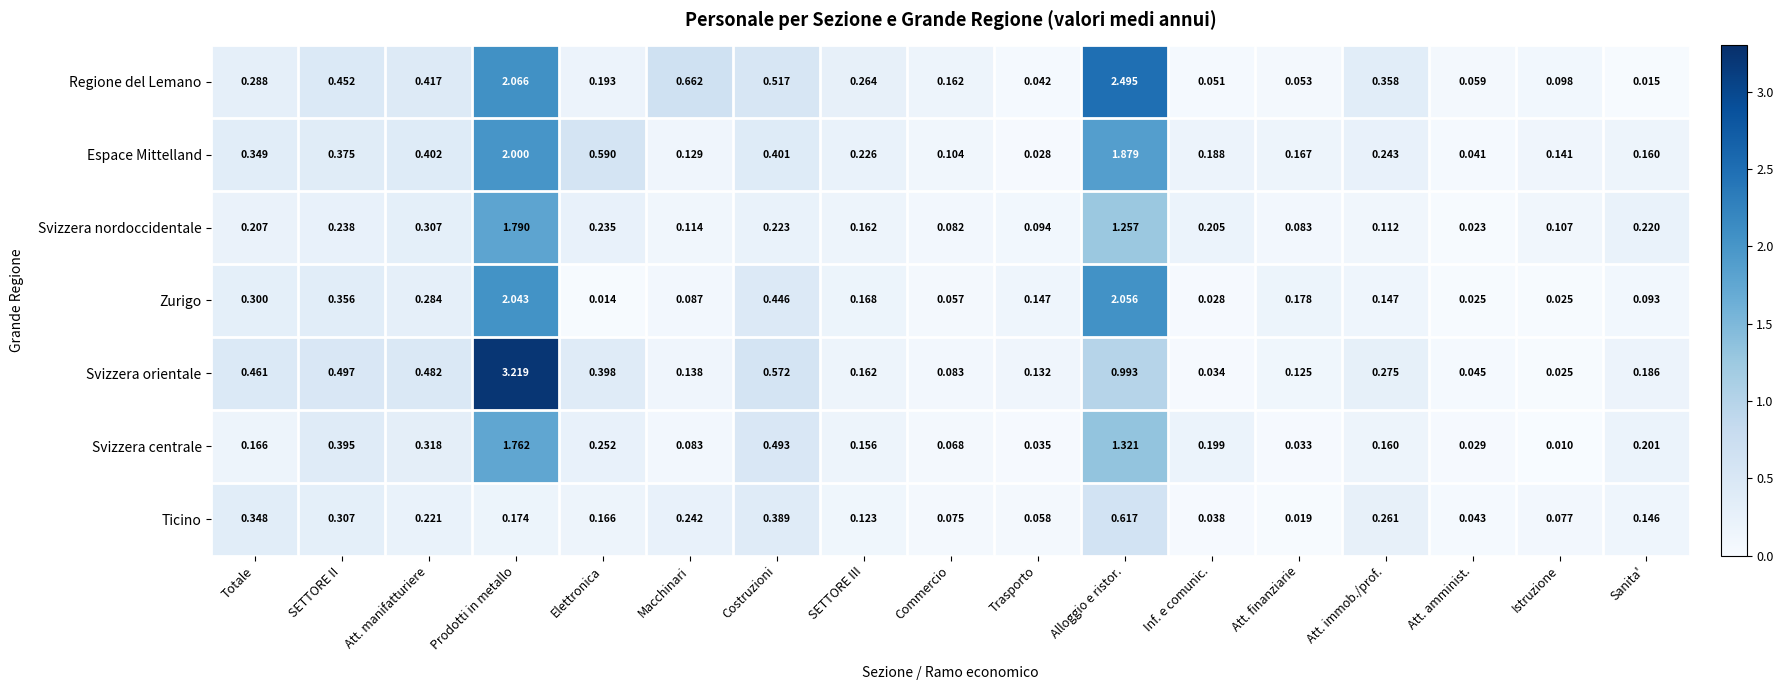

Which label corresponds to the smallest value in the chart?

Istruzione